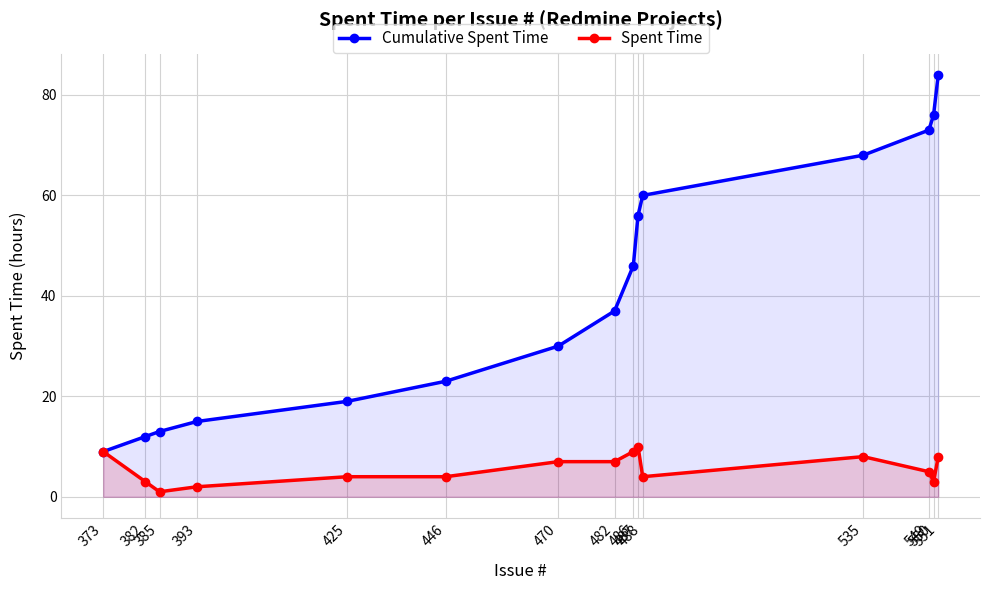

What is the value of the Cumulative Spent Time point at the 4th from the left?

15